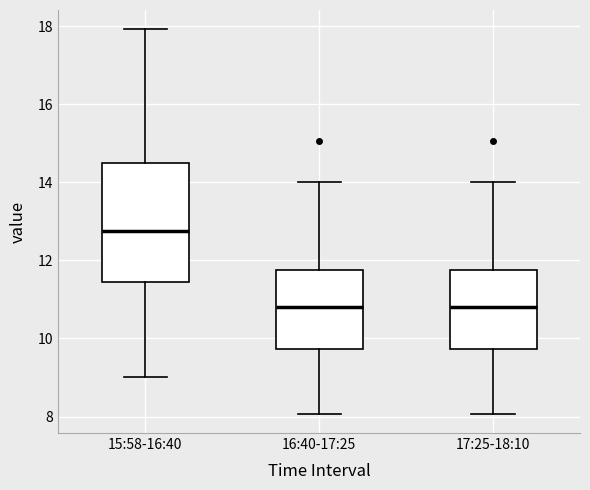

Where does the upper whisker of the box for 15:58-16:40 end on the y-axis? The values are not printed on the chart, so give them approximately, as read against the axis.

18.0